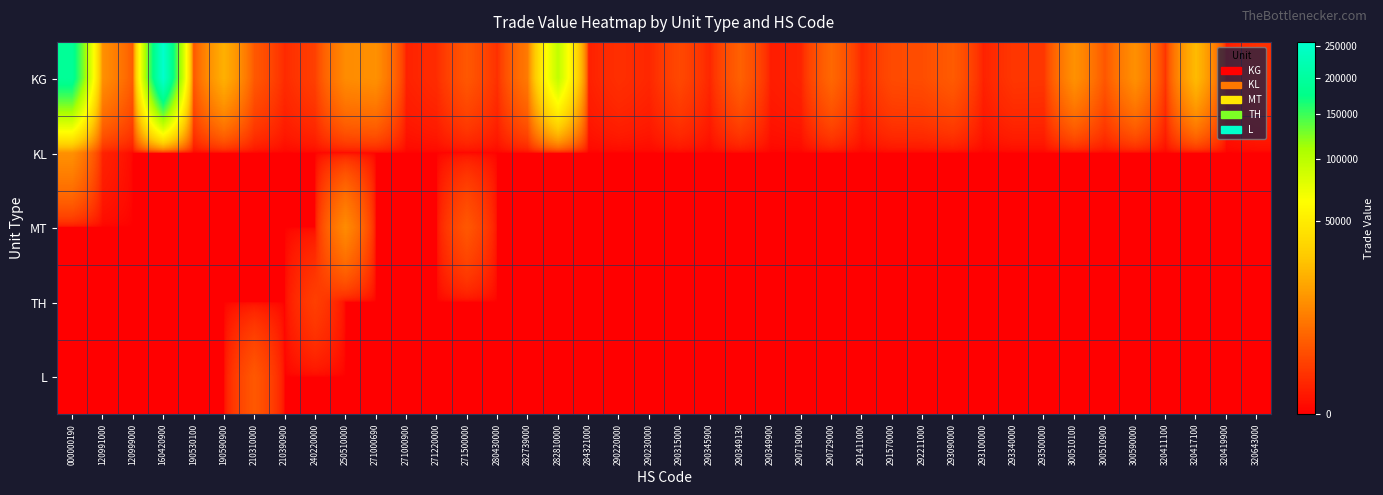

At how many categories does at least one series exceed 114337?

2